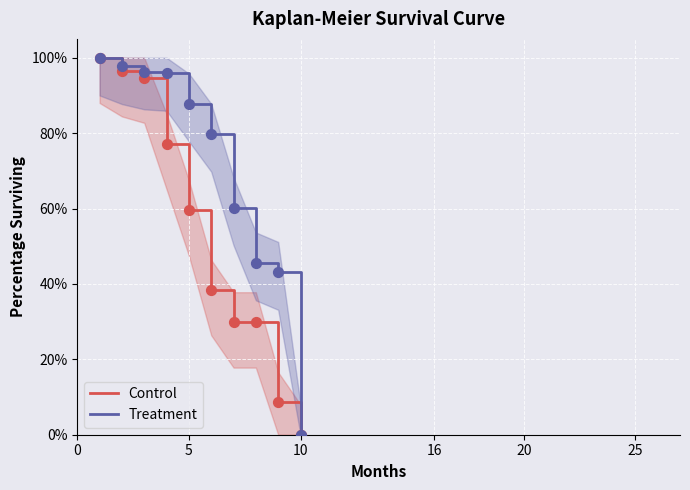

Which series reaches the minimum Y coordinate?

Control